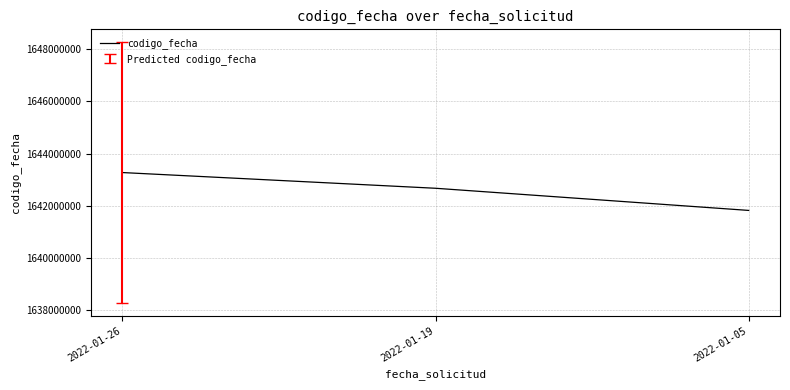

What is the approximate value at 2022-01-19?

1642665324